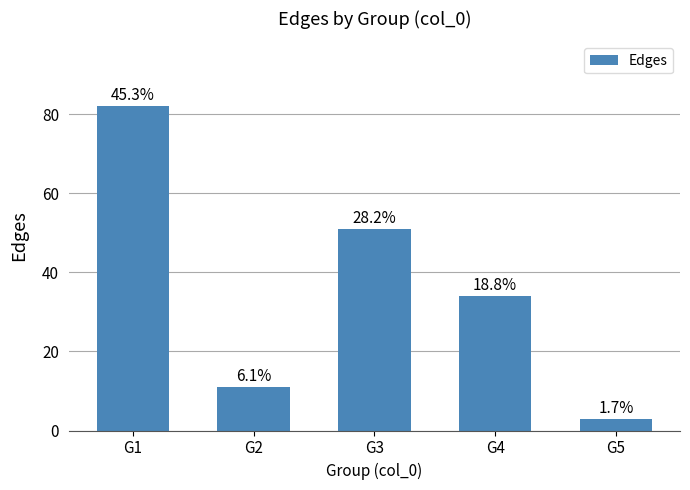

How many bars are there in total?

5